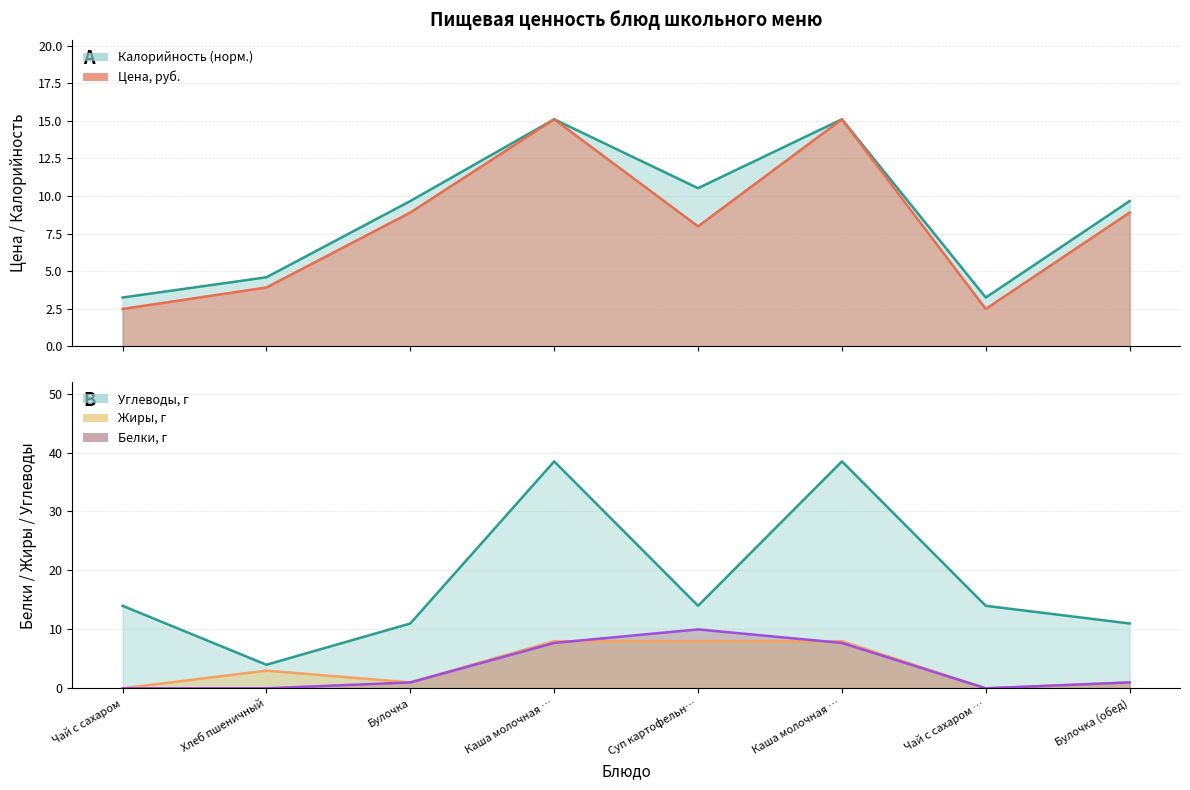

Does the chart display data point markers on the line(s)?

No